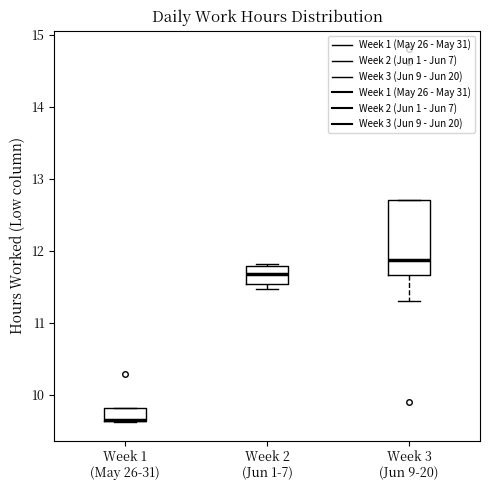

Reading left to right, transcribe this box plot: for each box, give where its median line is, the range the box spans, and where its two whiskers end, as read against the y-axis. The values are not printed on the chart, so give them approximately, as read against the axis.

Week 1 (May 26-31): median 9.6 (drawn on the box's lower edge), box 9.6 to 9.8, whiskers 9.6 to 9.8
Week 2 (Jun 1-7): median 11.7, box 11.5 to 11.8, whiskers 11.5 (just below the box's lower edge) to 11.8
Week 3 (Jun 9-20): median 11.9, box 11.7 to 12.7, whiskers 11.3 to 12.7